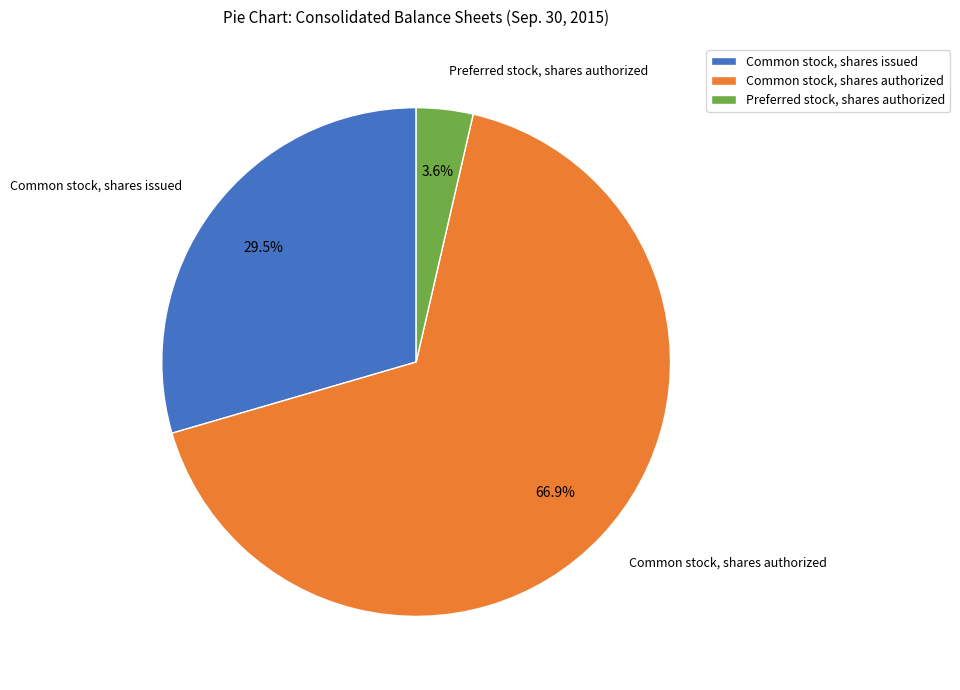

What percentage is NOT represented by Common stock, shares issued?

70.5%